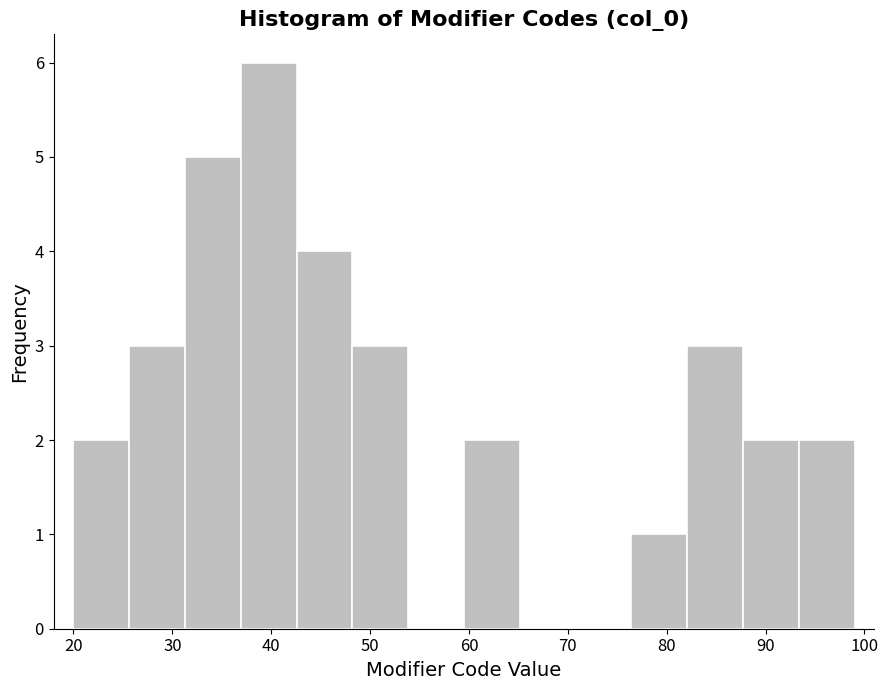

Over which range of the x-axis is the bar tallest?

37 to 43